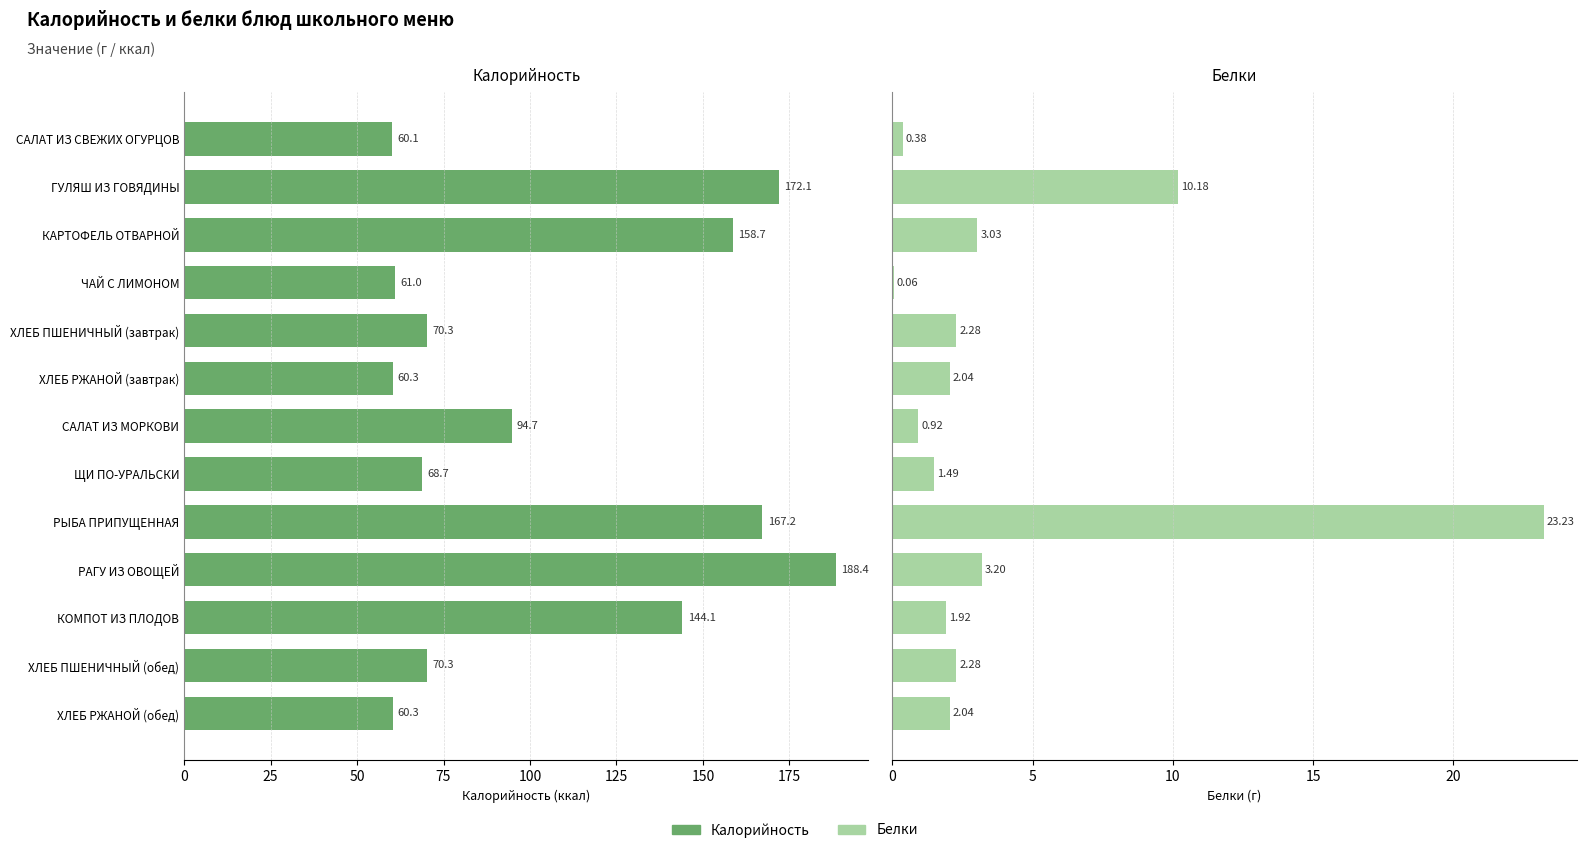

What is the value of the Калорийность bar at the 8th from the left?

68.7